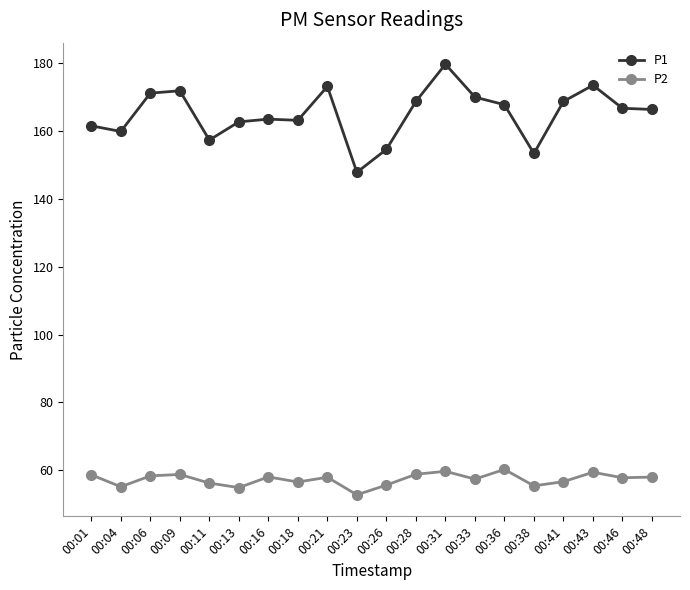

What are all the series names shown in the legend?

P1, P2